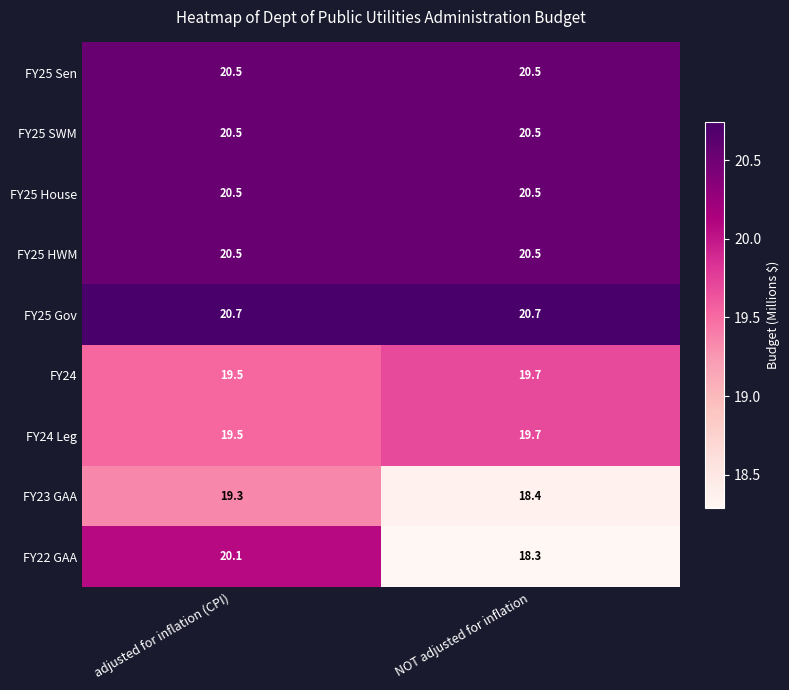

Which category has the lowest value in the FY23 GAA series?

NOT adjusted for inflation